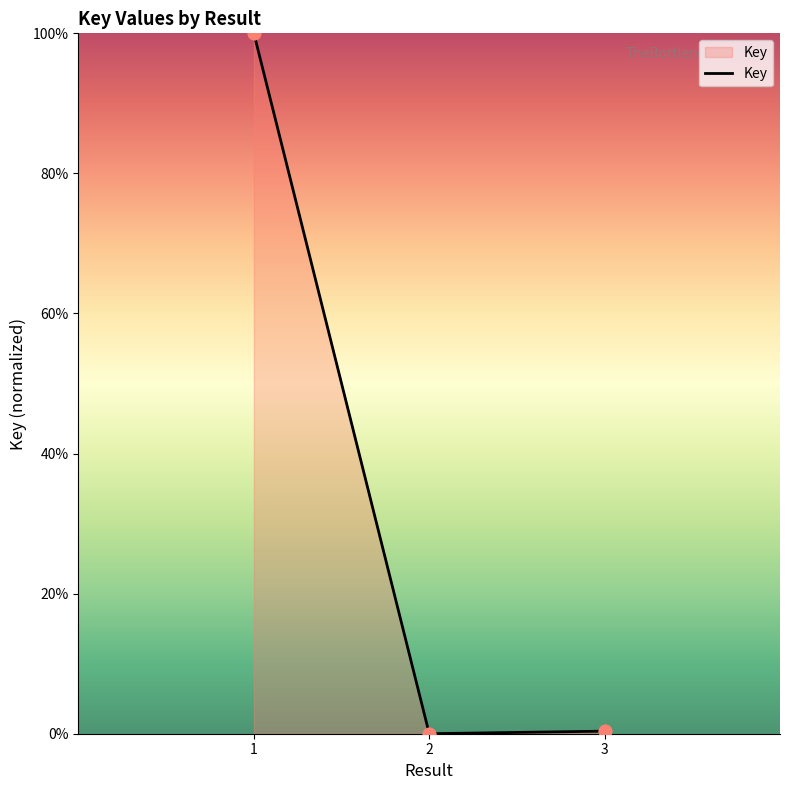

Which has a higher value, 2 or 1?

1